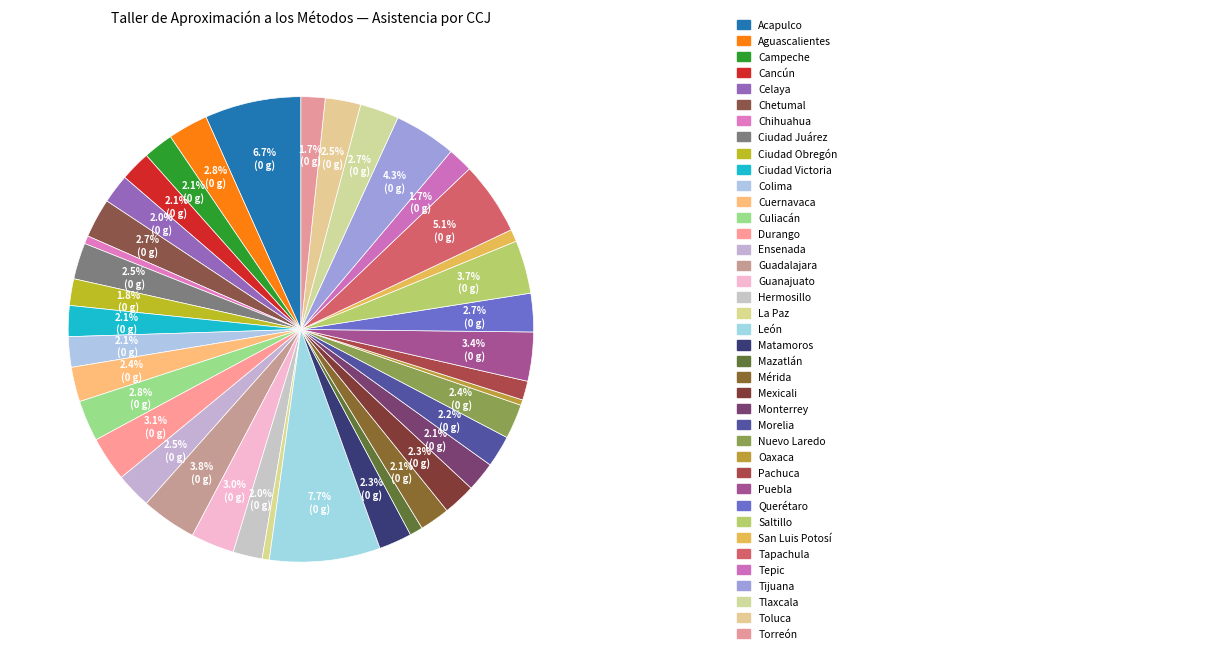

Which category has the smallest portion of the pie?

Oaxaca